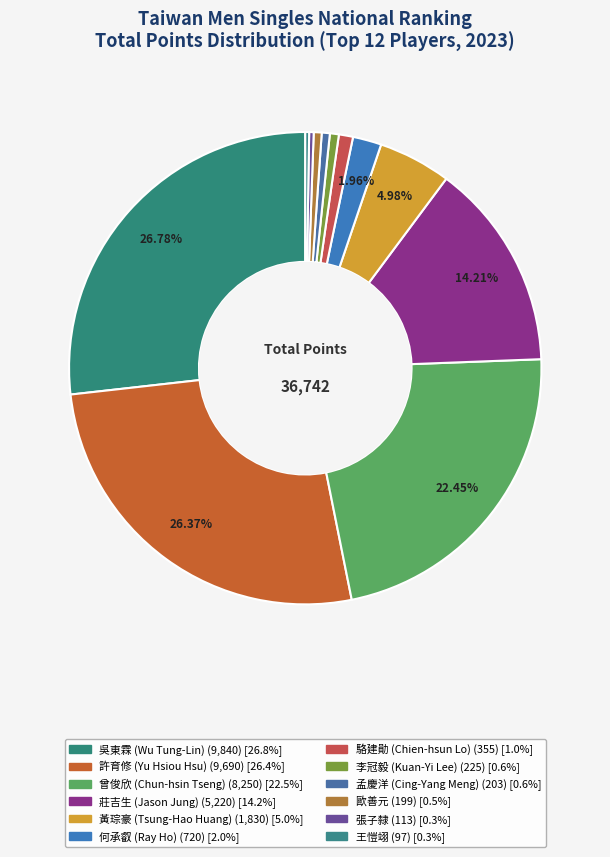

How many segments does this pie chart have?

12